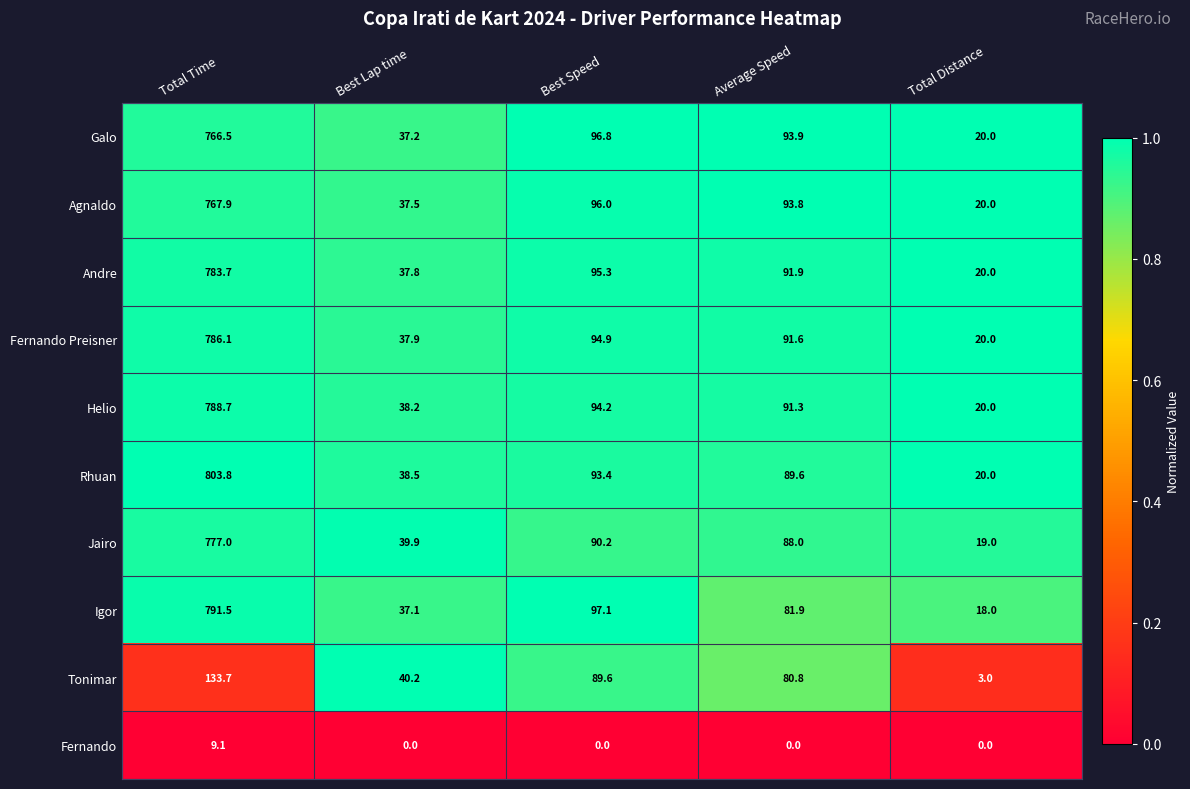

Rank the series by their maximum value, from lowest to highest.

Fernando, Tonimar, Galo, Agnaldo, Jairo, Andre, Fernando Preisner, Helio, Igor, Rhuan